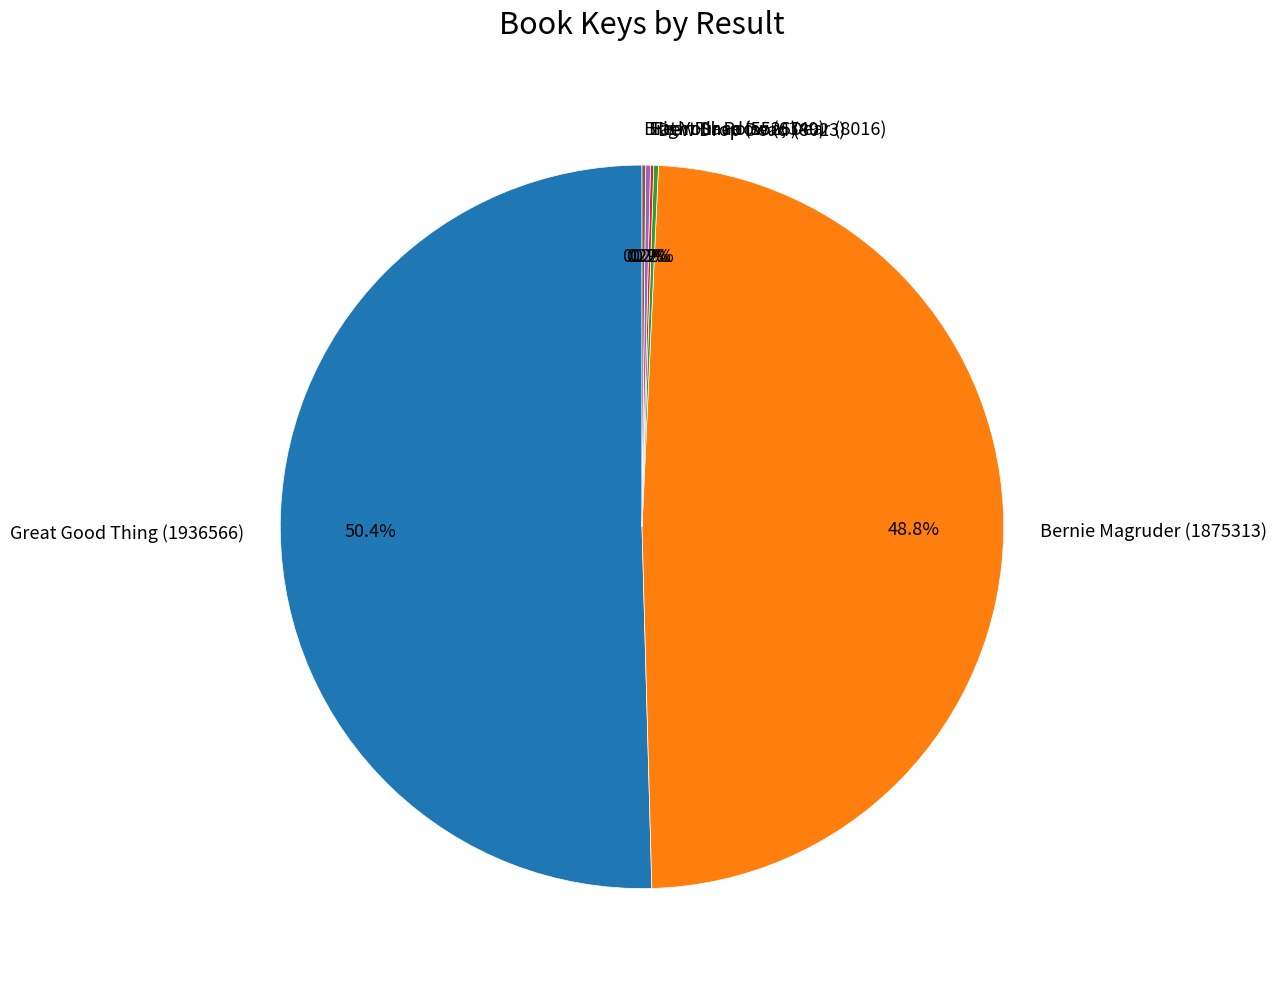

To the nearest percent, what is the average slice percentage?

17%